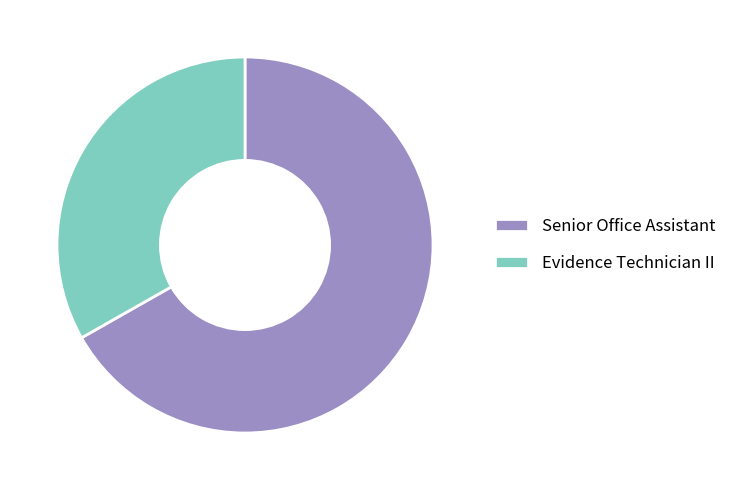

Which slice is the largest?

Senior Office Assistant